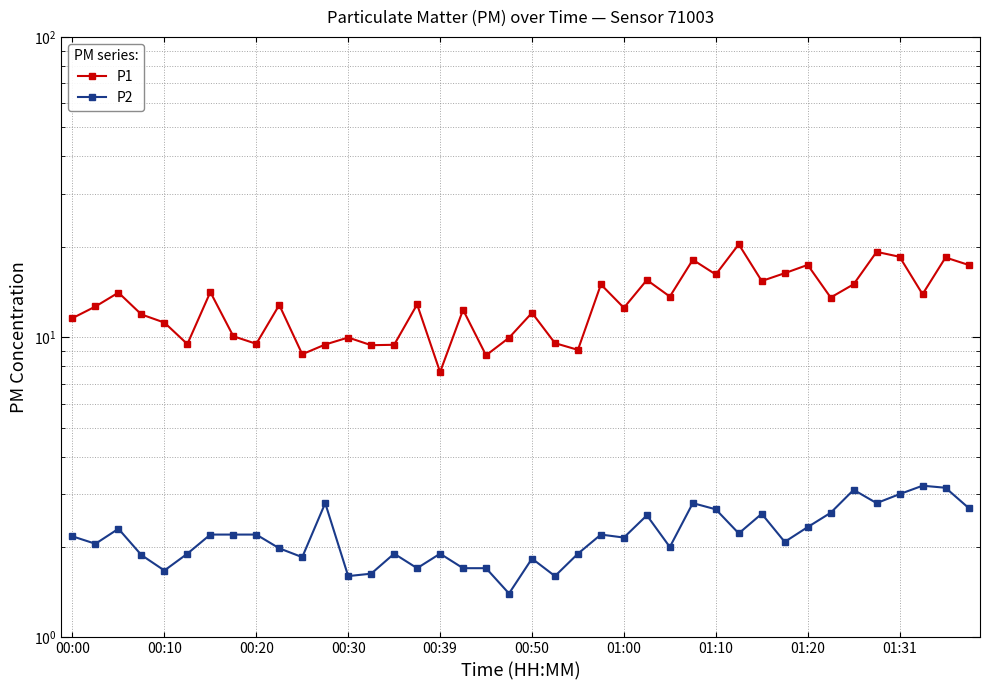

True or false: P1 and P2 intersect in this chart.

False